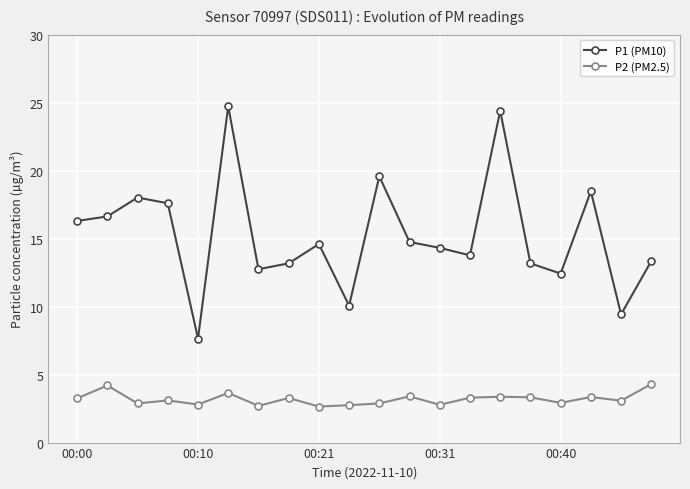

In P1 (PM10), how many points are higher than both neighbors (excluding endpoints)?

6